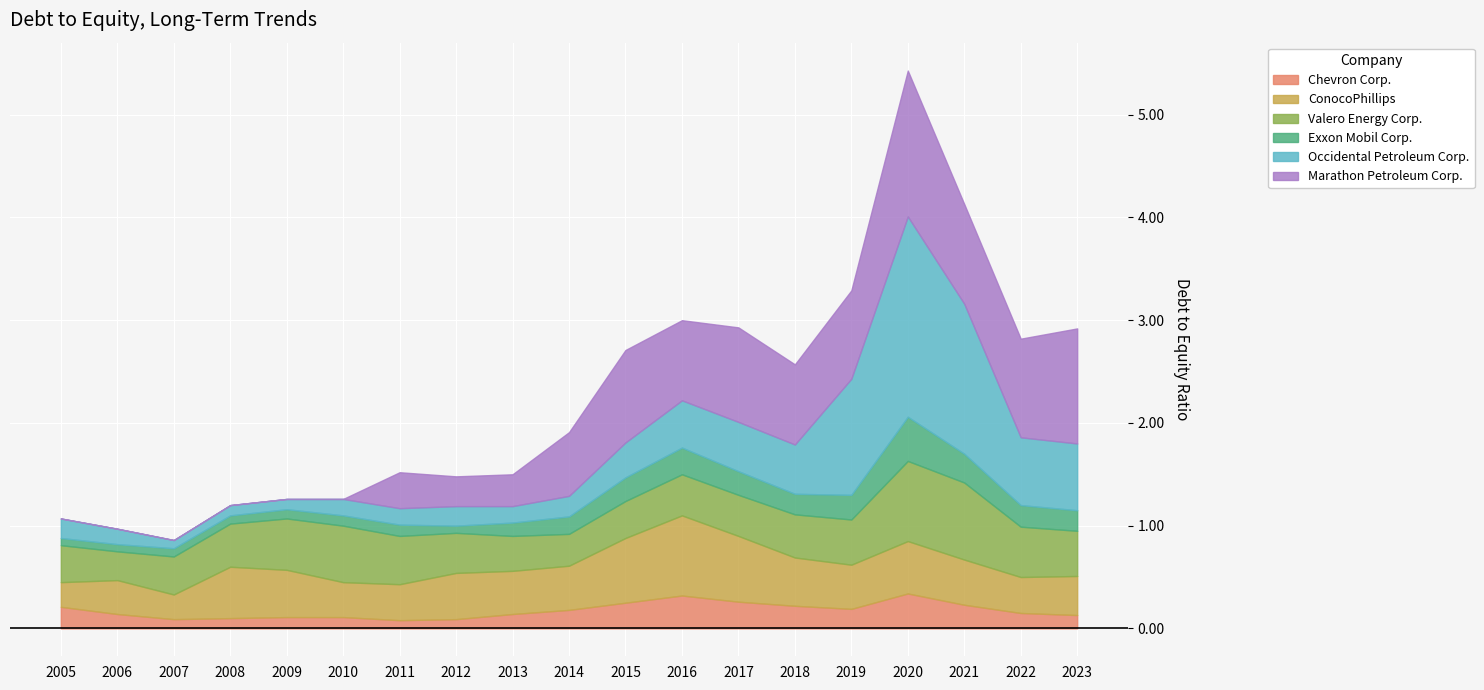

True or false: ConocoPhillips and Exxon Mobil Corp. cross at least once.

False